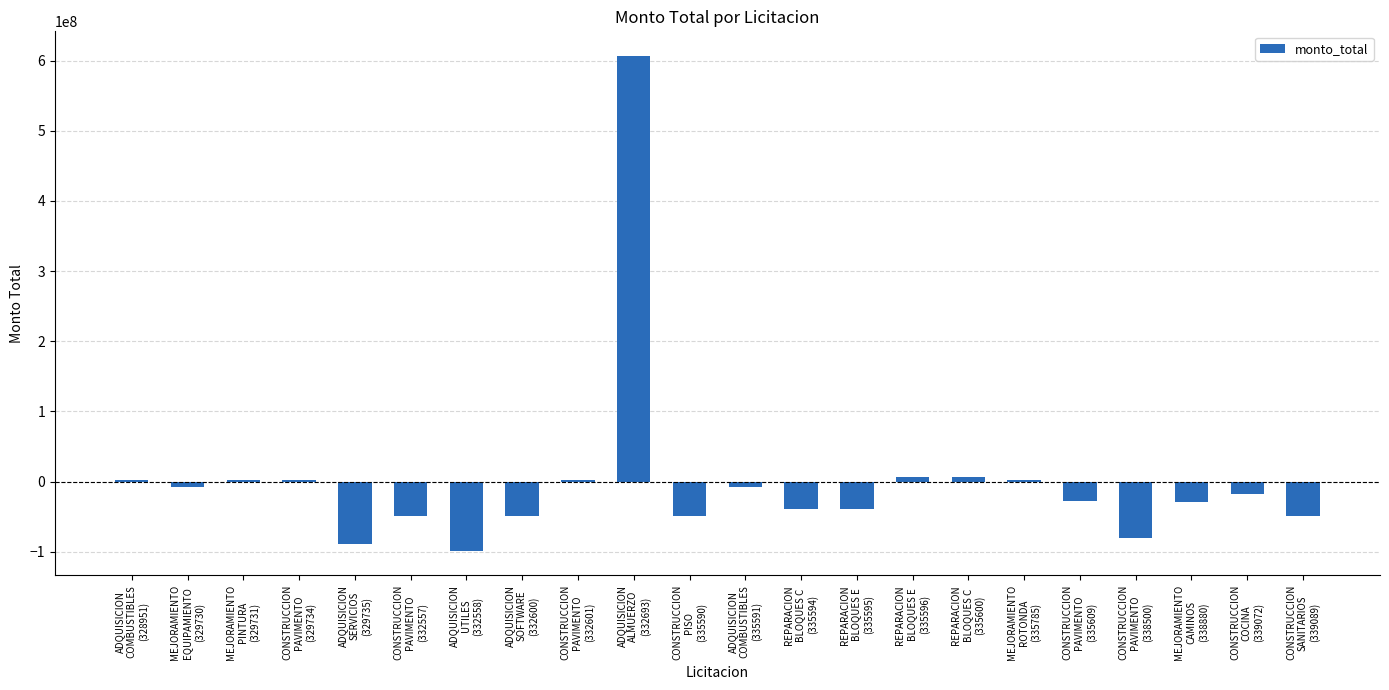

What is the greatest value displayed?

606591413.6